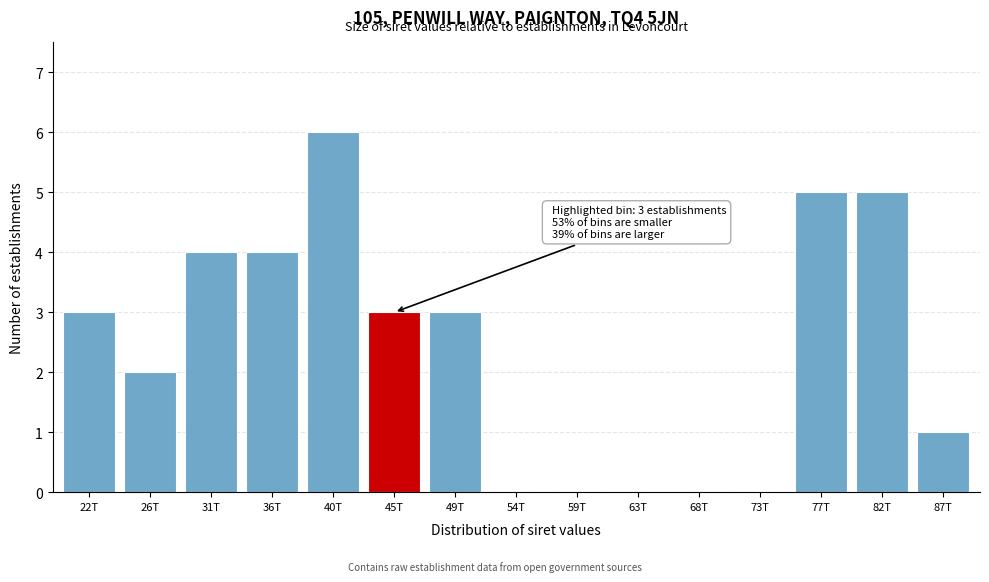

Reading right to left, extract all data points from this chart.

87T=1	82T=5	77T=5	73T=0	68T=0	63T=0	59T=0	54T=0	49T=3	45T=3	40T=6	36T=4	31T=4	26T=2	22T=3